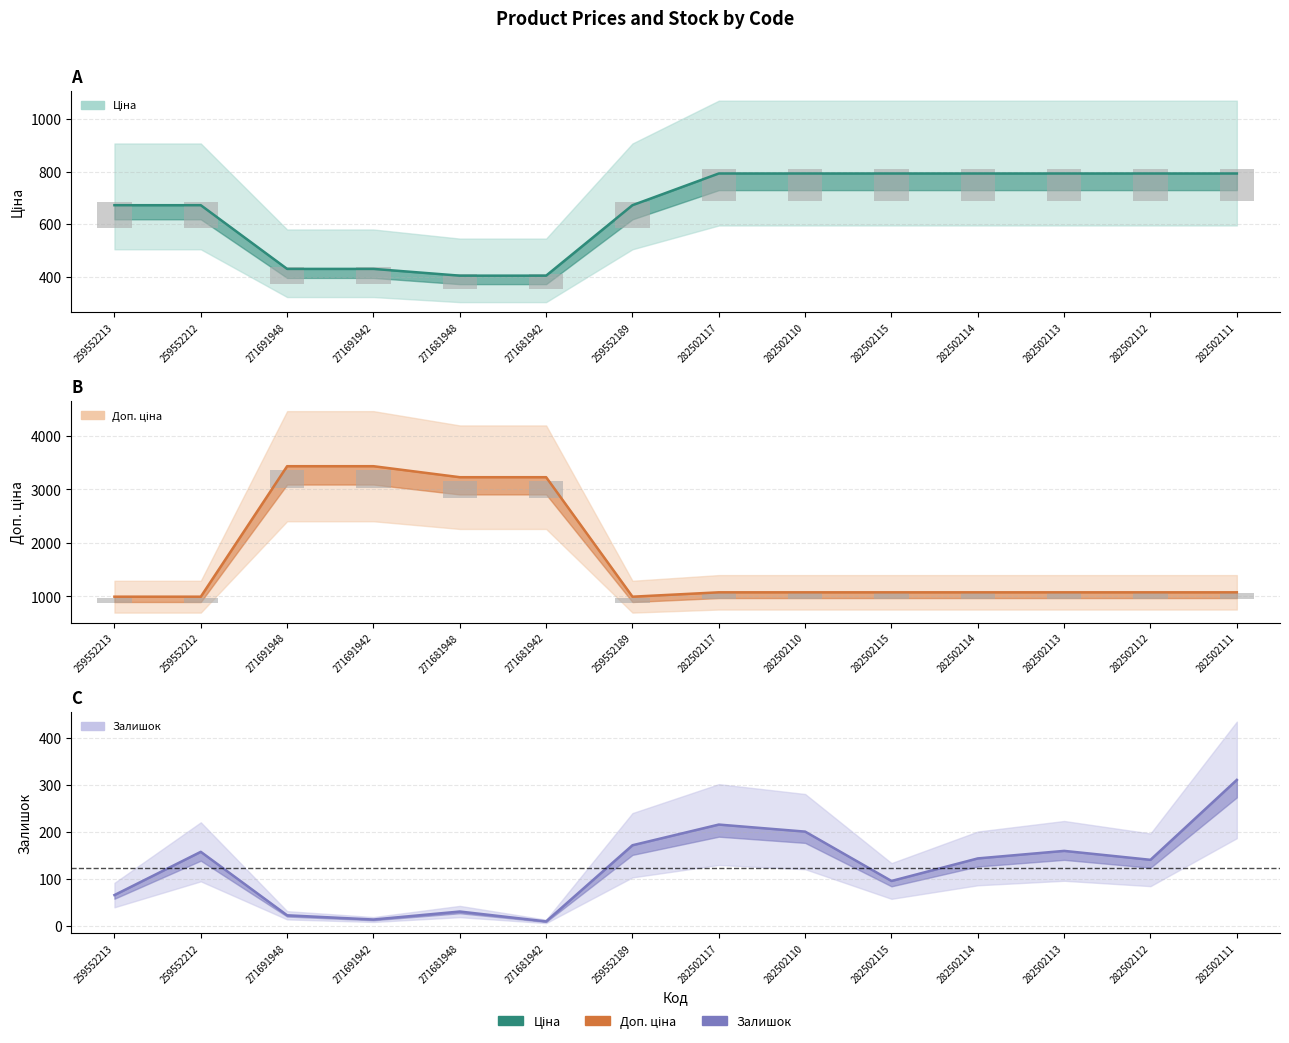

What is the sum of all Ціна values?

9233.4